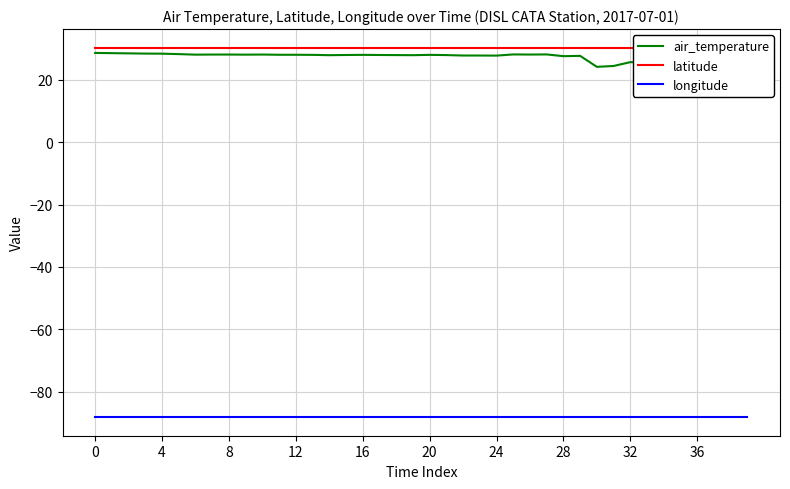

What is the average value of the longitude series?

-88.1